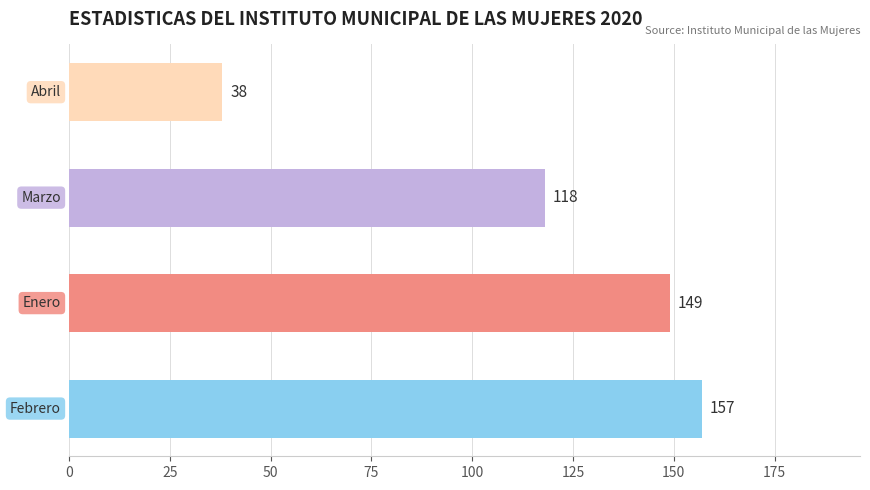

What is the sum of all values?

462